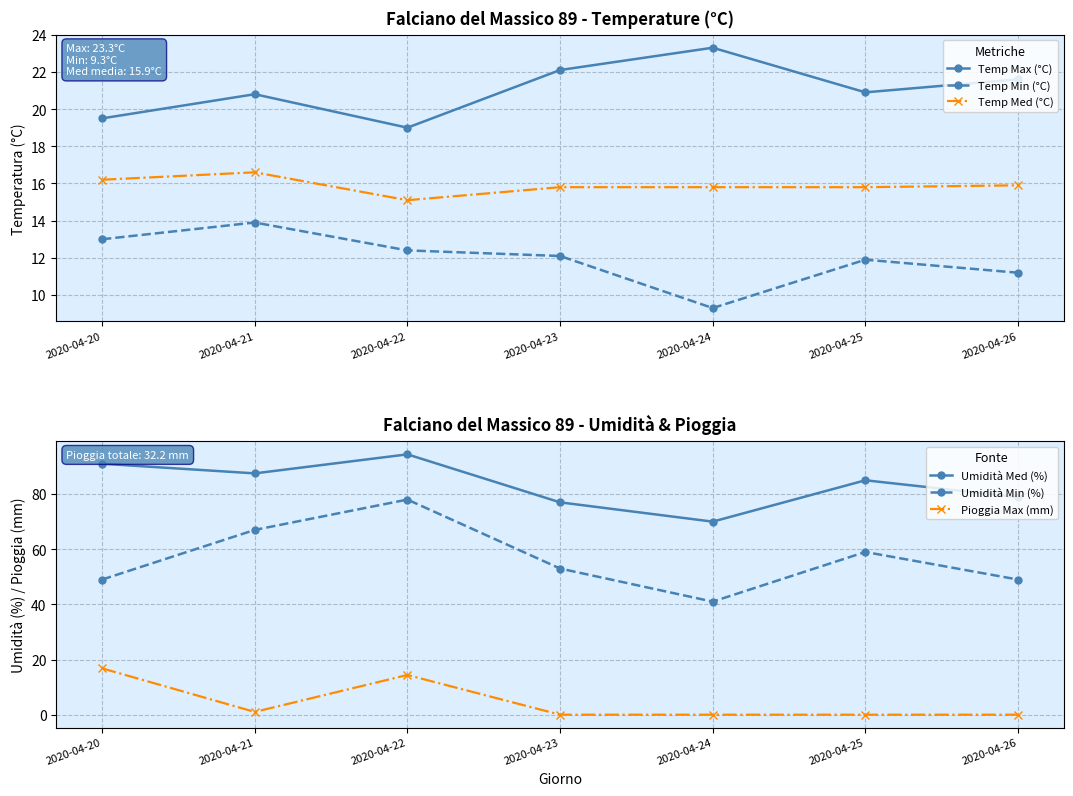

How many interior local valleys does the Umidità Min (%) series have?

1